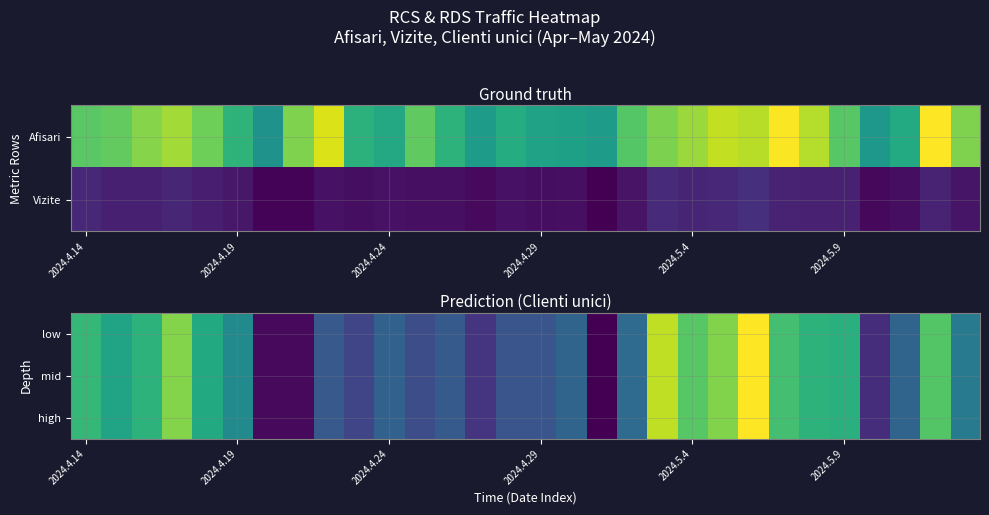

How many categories are shown in the chart?

30